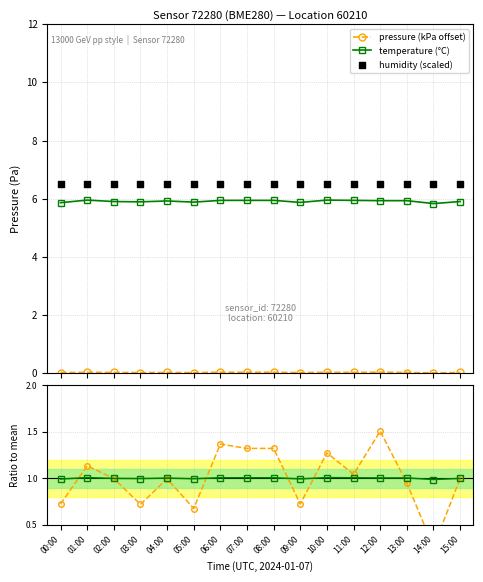

Which series has the largest total across all categories?

humidity (scaled)